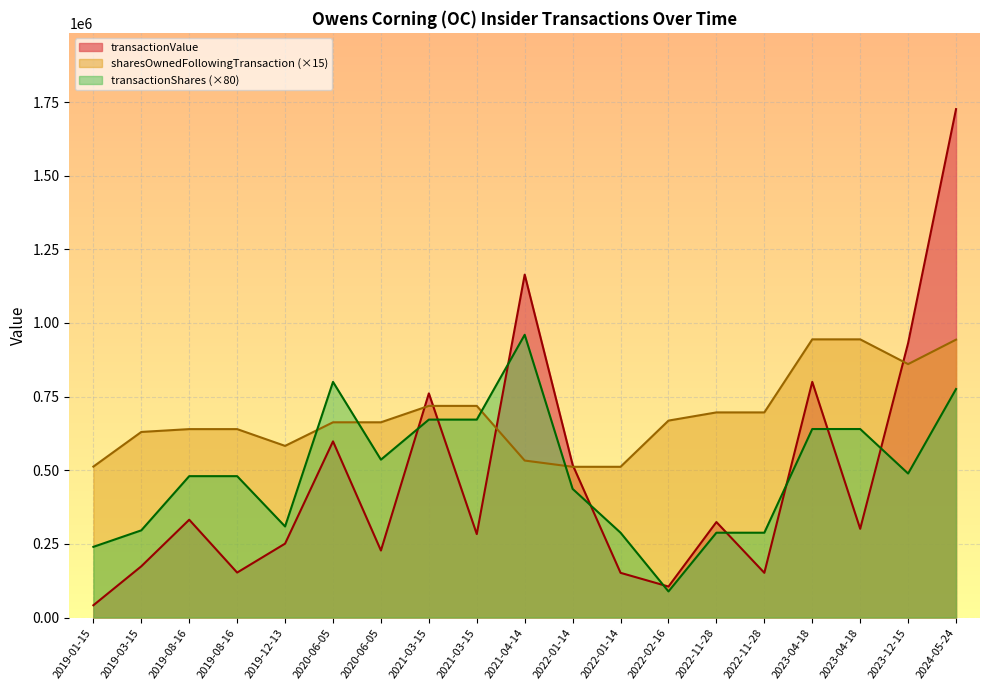

Count the number of categories in the chart.

19